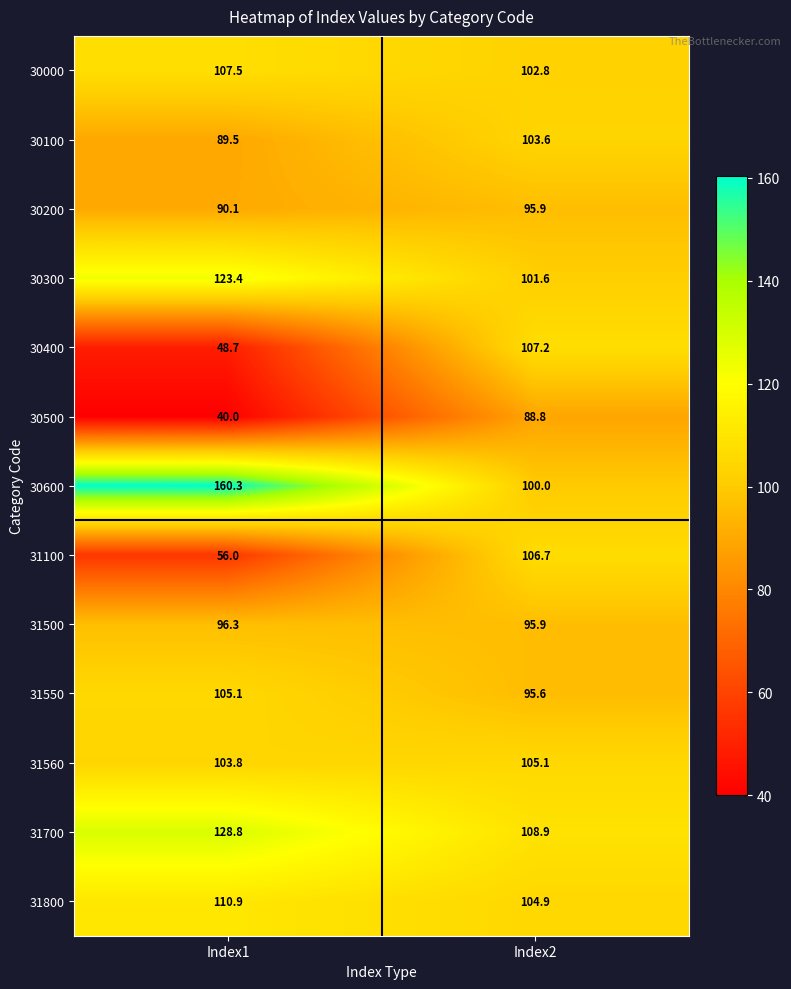

Which label corresponds to the largest value in the chart?

Index1